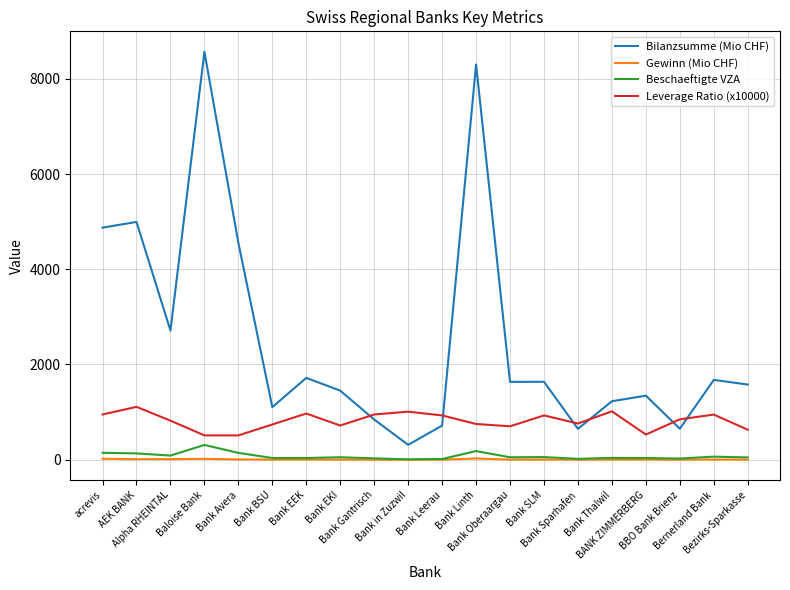

Which series has the largest range (max minus min)?

Bilanzsumme (Mio CHF)